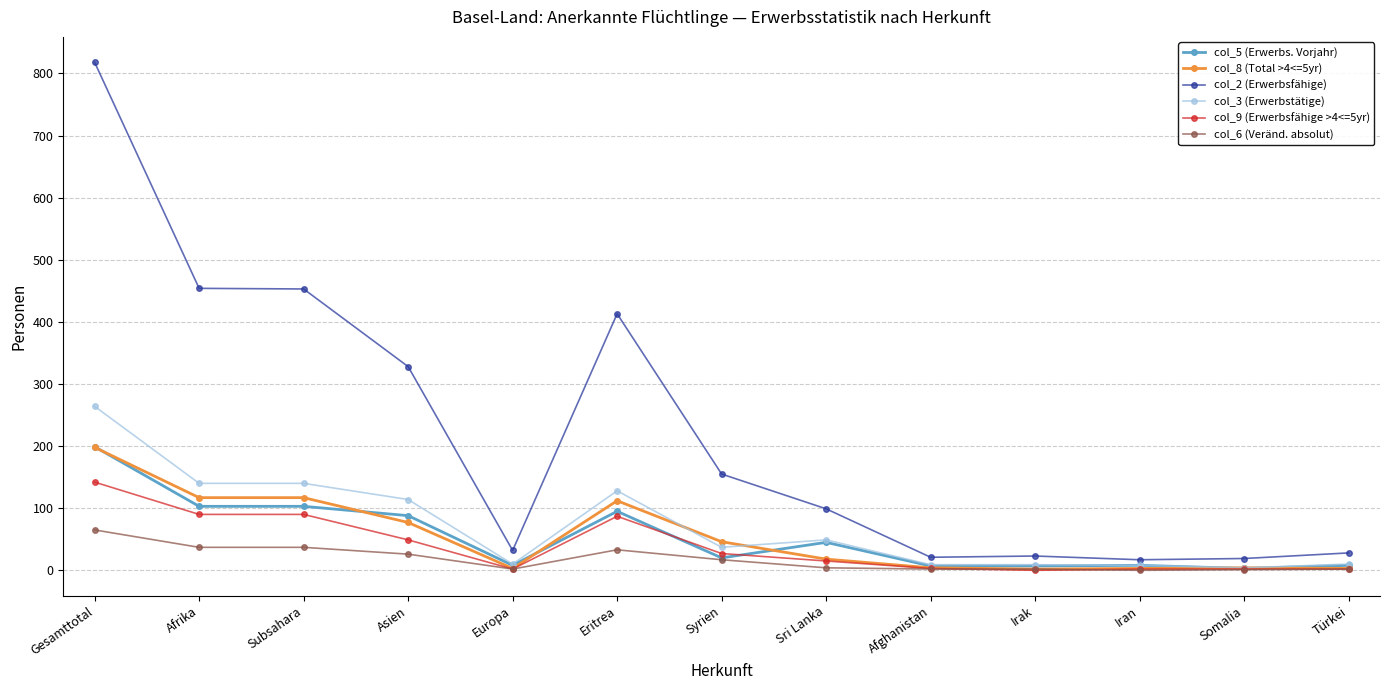

At which label does col_2 (Erwerbsfähige) reach its peak?

Gesamttotal